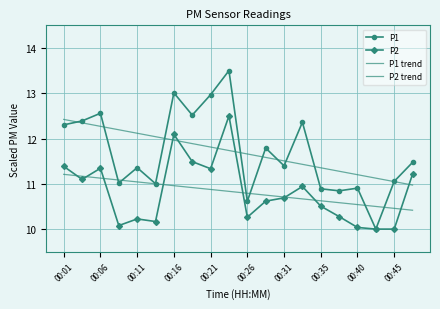

Where does the P1 trend series first go above 11?

00:01